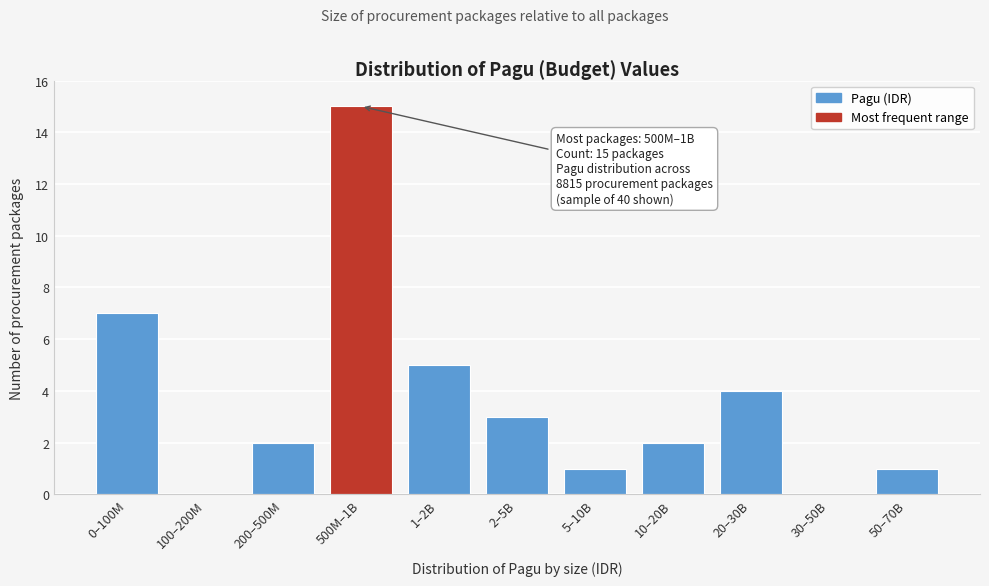

Reading right to left, transcribe all the data shown in this chart.

50–70B=1	30–50B=0	20–30B=4	10–20B=2	5–10B=1	2–5B=3	1–2B=5	500M–1B=15	200–500M=2	100–200M=0	0–100M=7